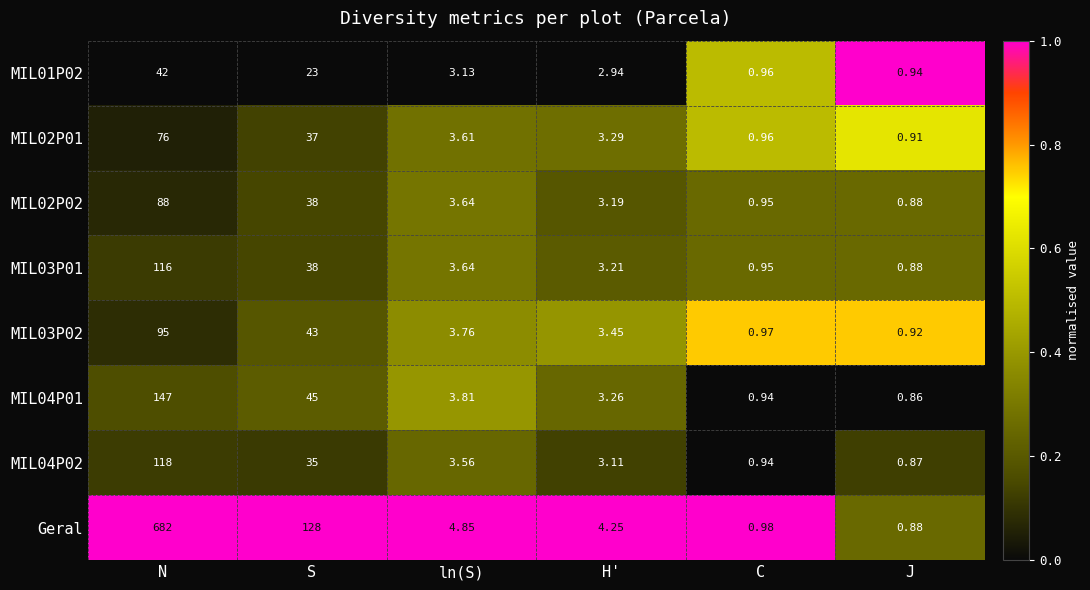

Which label corresponds to the largest value in the chart?

N